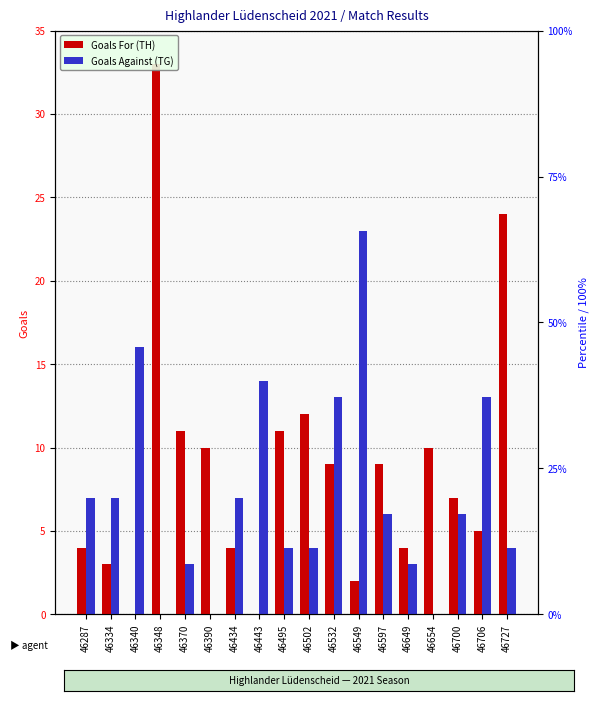

At which category is the sum across all series the highest?

46348